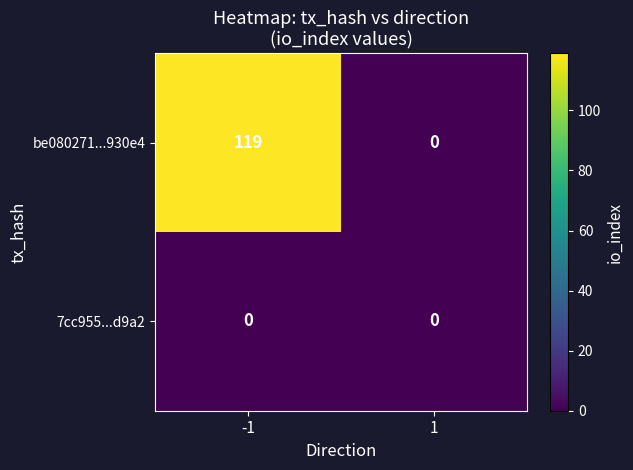

List the series in order of their peak value, lowest first.

7cc955...d9a2, be080271...930e4